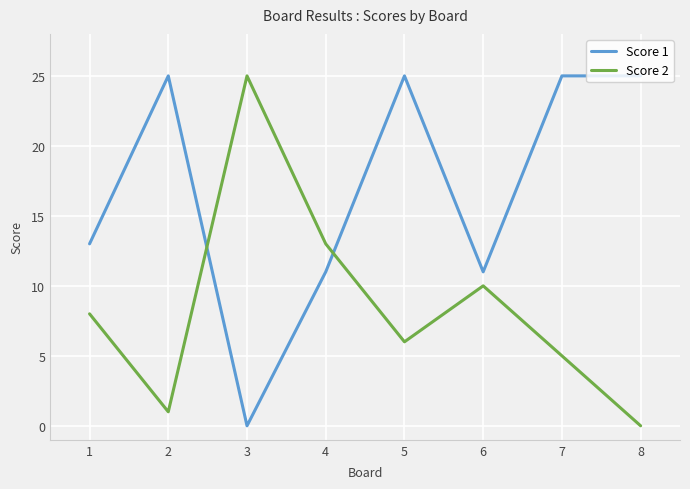

Which category has the highest value in the Score 2 series?

3